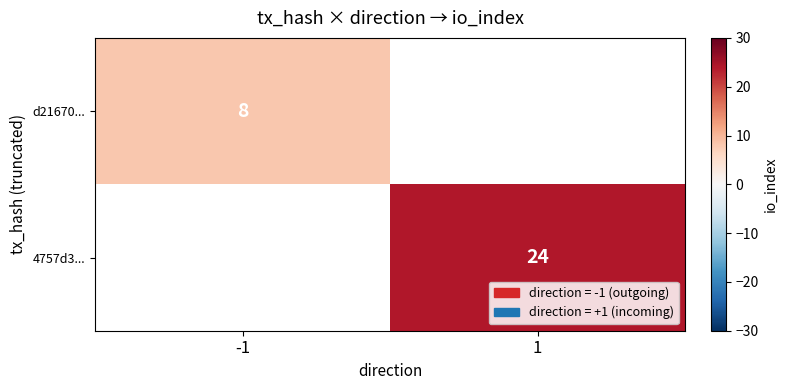

Is it true that d21670... equals 8 at -1?

True